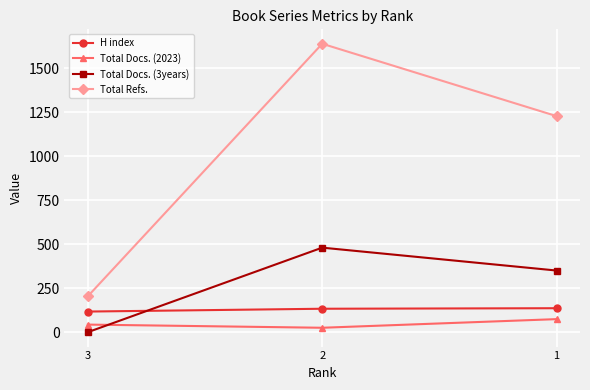

What is the value of the H index point at the 3rd from the left?

136